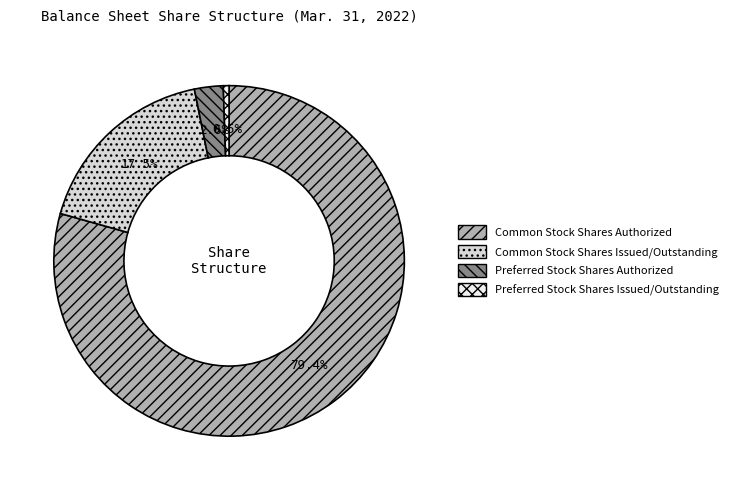

What is the smallest slice in the pie chart?

Preferred Stock Shares Issued/Outstanding